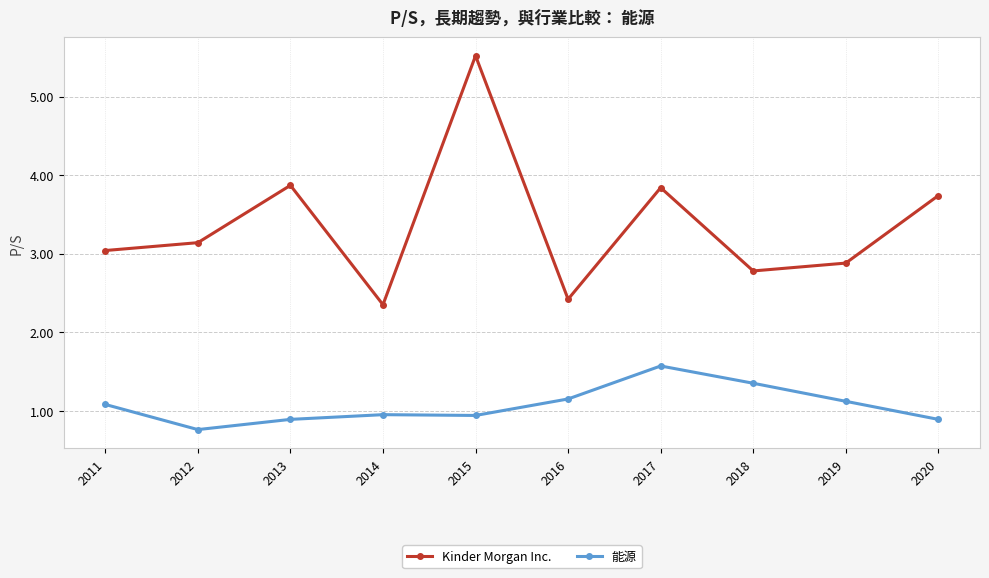

What is the value of the Kinder Morgan Inc. point at the 1st from the left?

3.0